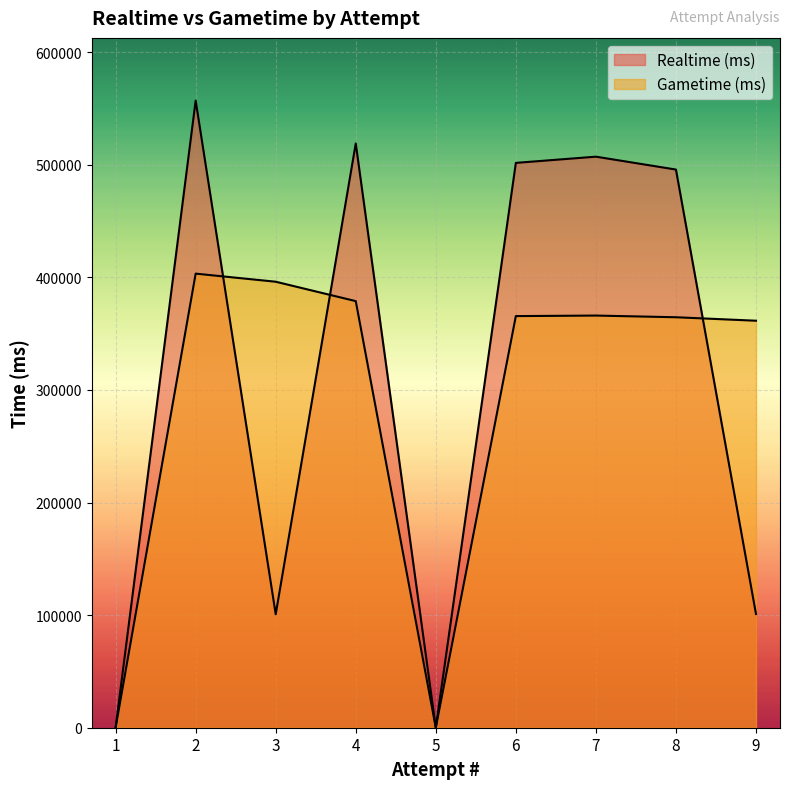

What is the difference between the maximum and minimum values in the Gametime (ms) series?

403320